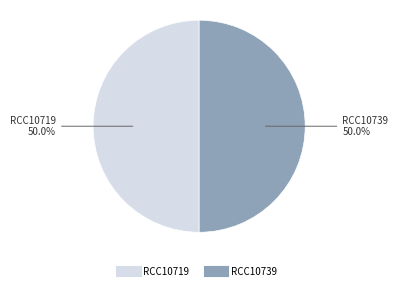

What is the ratio of the value at RCC10719 to the value at RCC10739?

1.0